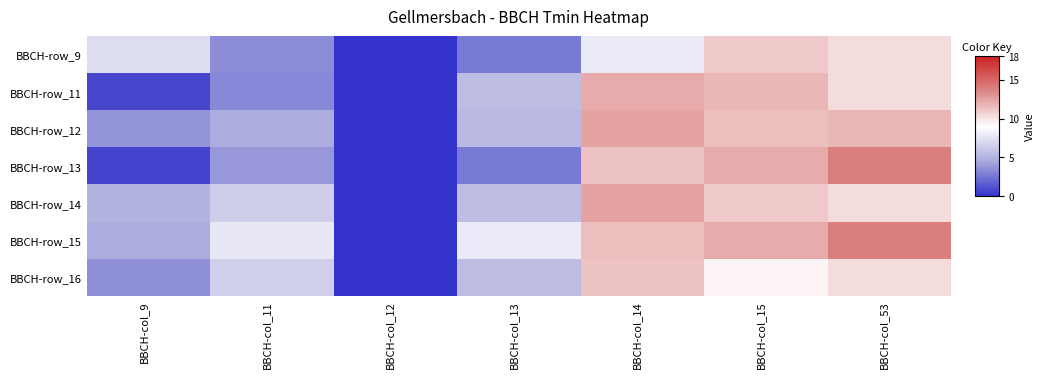

Which has a higher value, BBCH-col_15 or BBCH-col_12?

BBCH-col_15